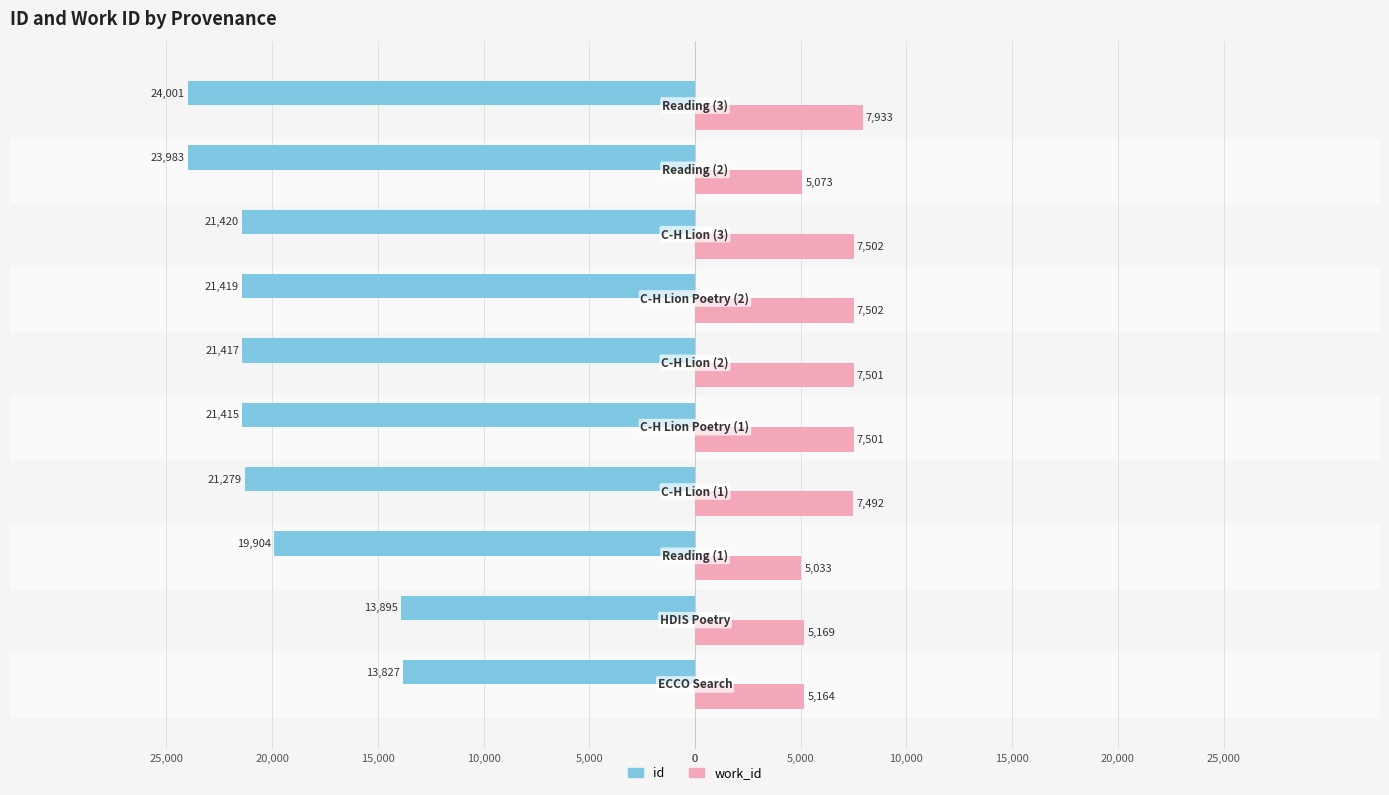

What is the difference between the maximum and minimum values in the work_id series?

2900